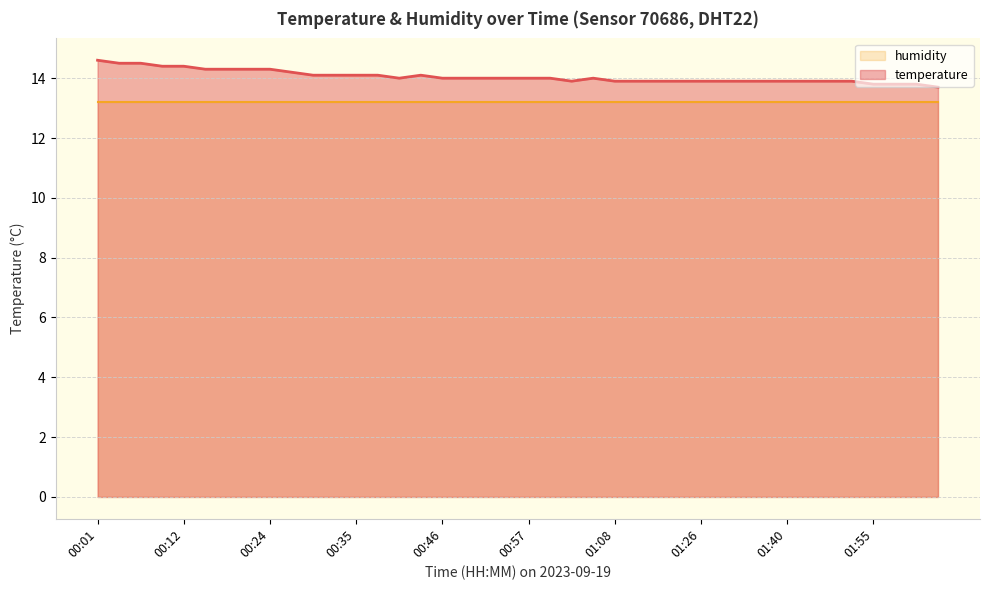

What is the approximate value at 00:12?

14.4